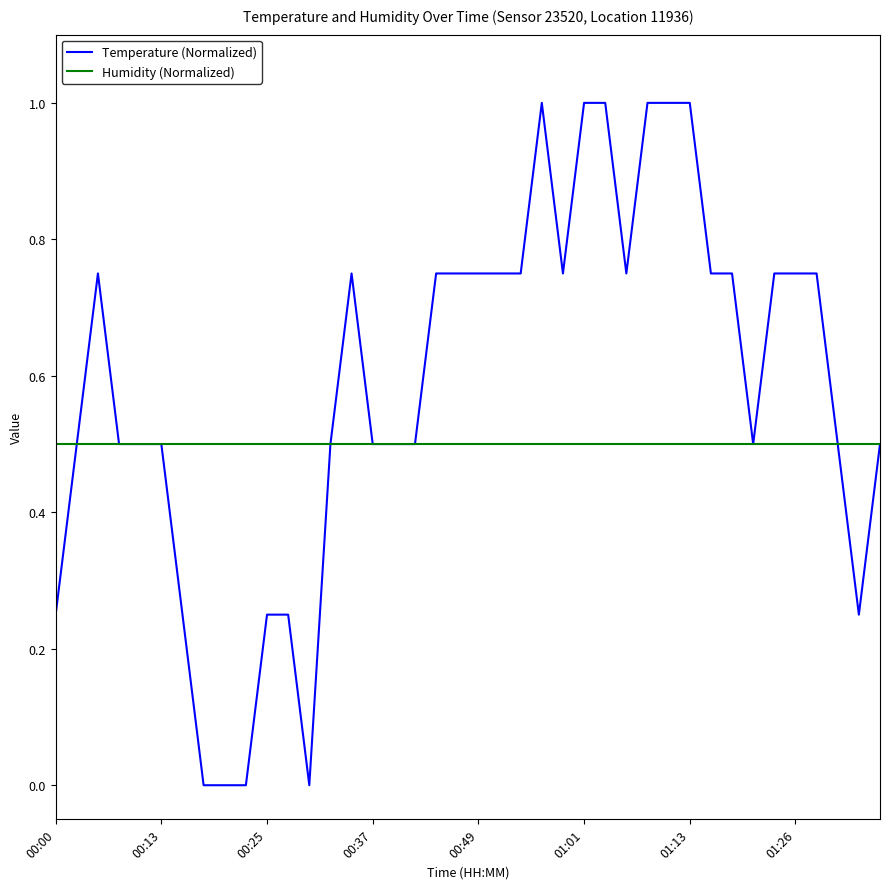

Which series has the largest range (max minus min)?

Temperature (Normalized)